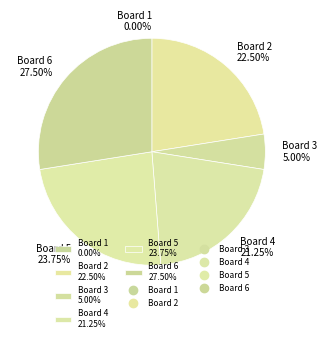

Is there a majority slice in this chart?

No